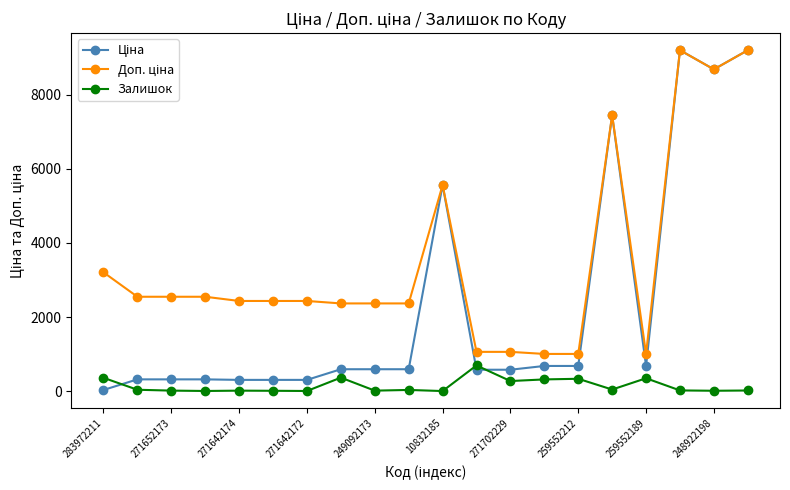

What is the value of the Залишок point at the 12th from the left?

694.0